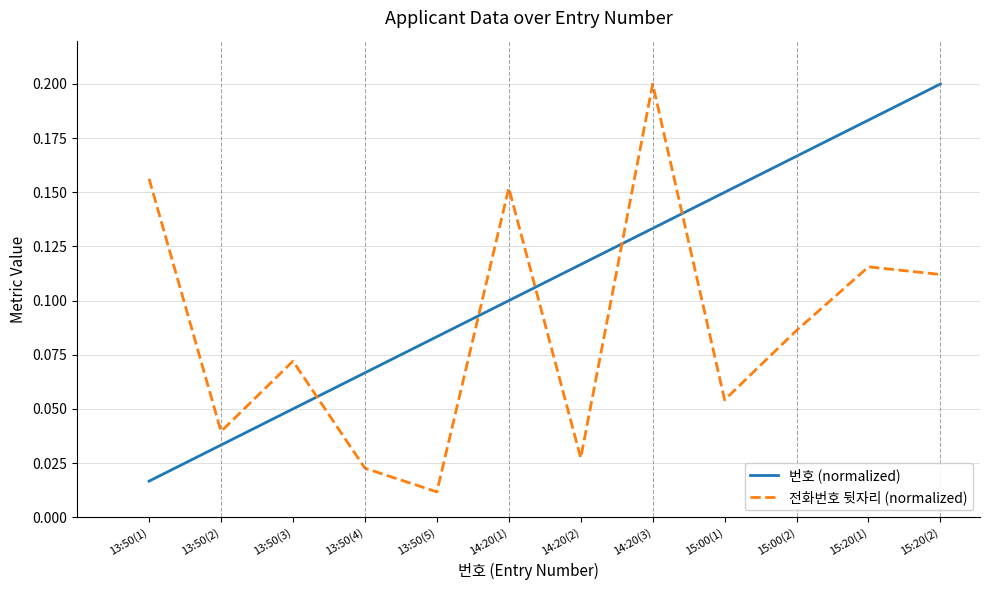

Which series has the widest spread of values?

전화번호 뒷자리 (normalized)